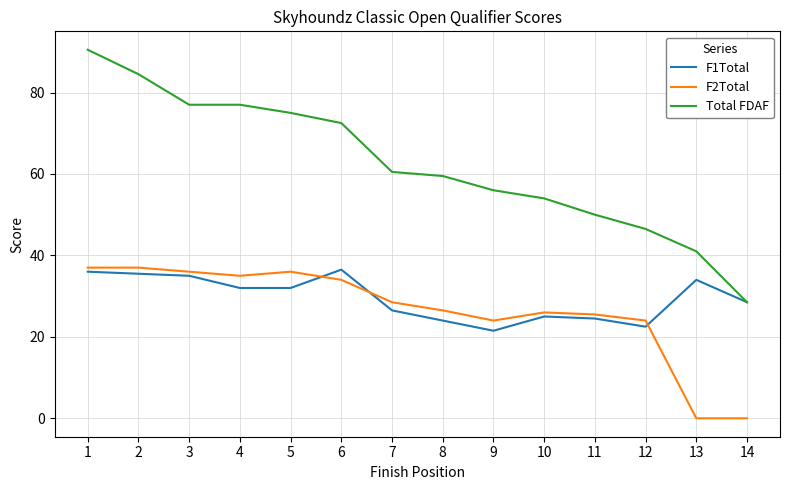

At which category is the sum across all series the highest?

1